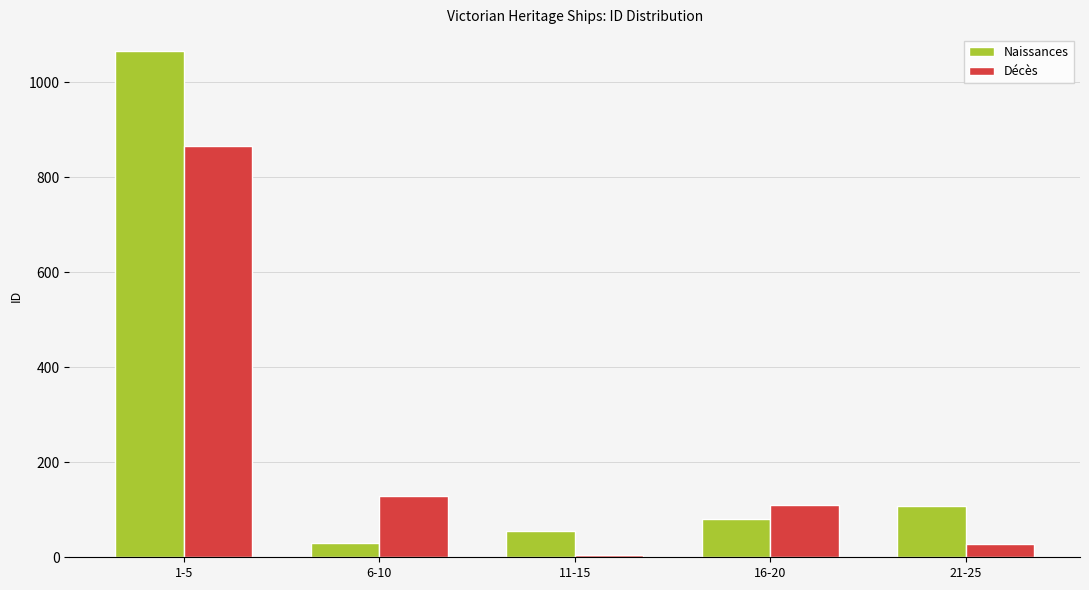

Rank the series by their average value, from highest to lowest.

Naissances, Décès